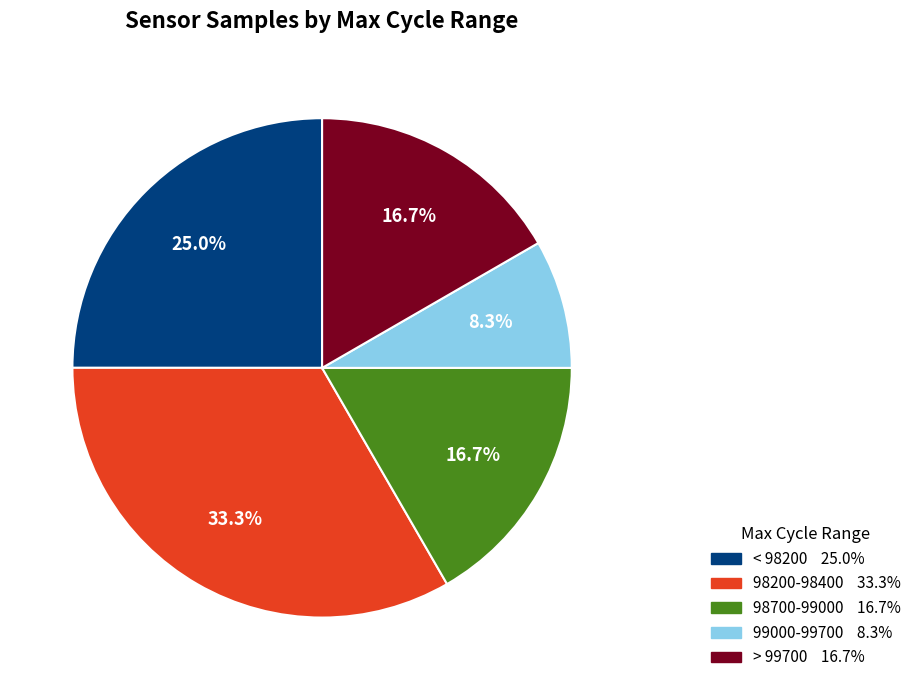

Is there any slice that represents more than half of the pie?

No